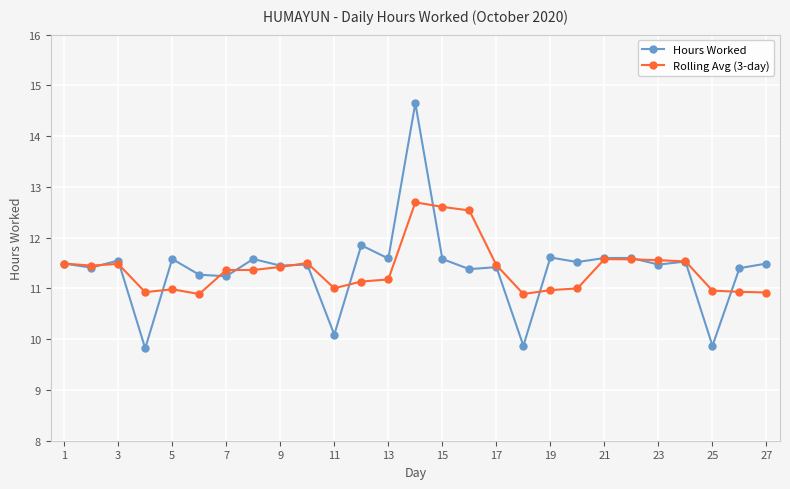

True or false: Hours Worked has a value of 18.0 at 15.

False